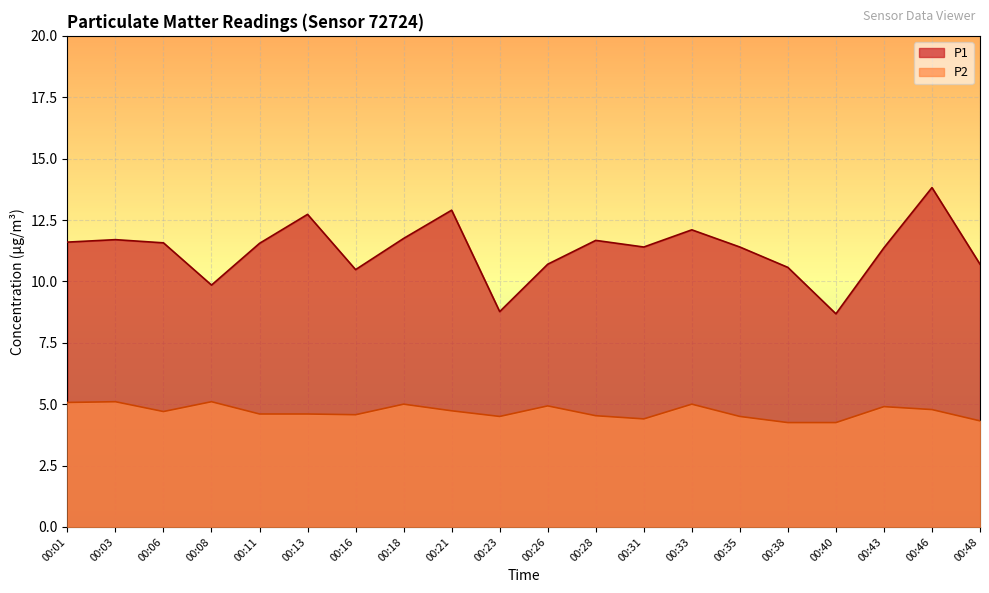

In P1, how many points are lower than both neighbors (excluding endpoints)?

5